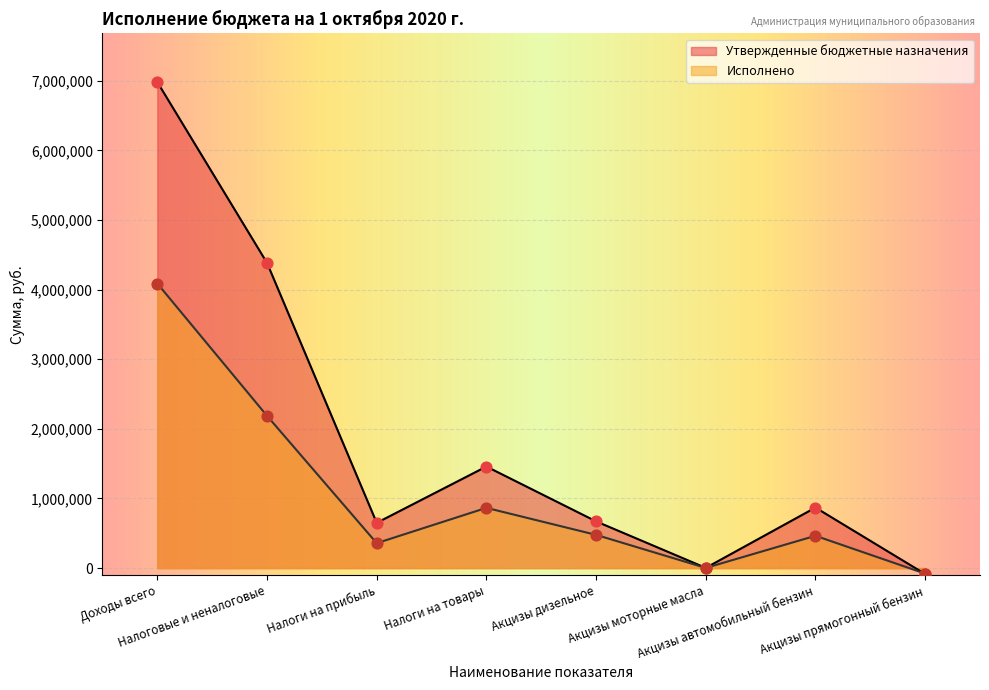

Which series has the largest total across all categories?

Утвержденные бюджетные назначения